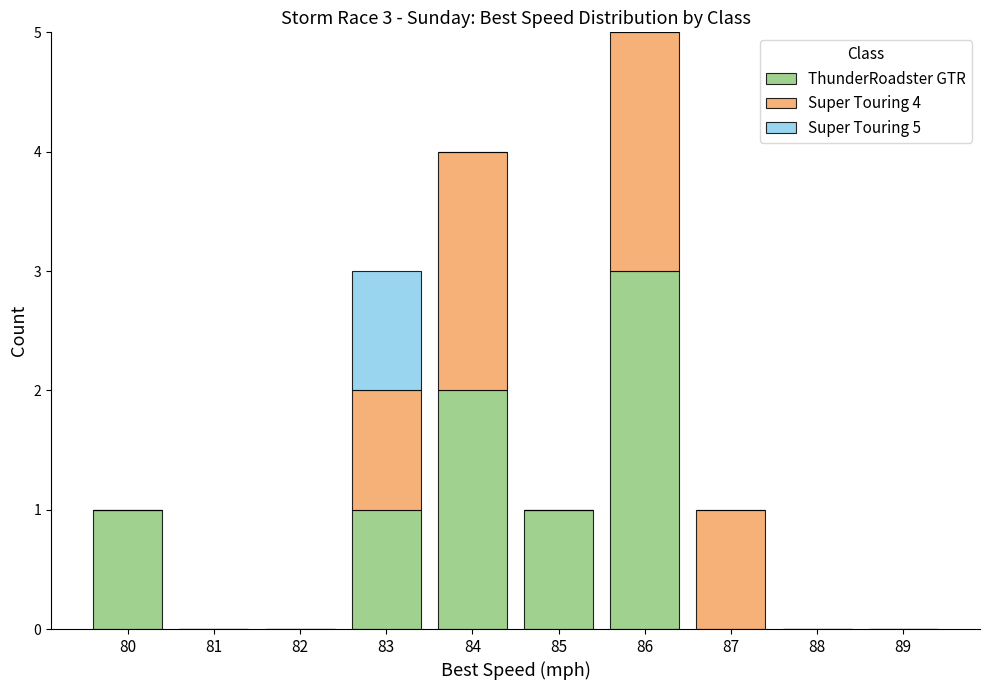

At which category is the sum across all series the highest?

86